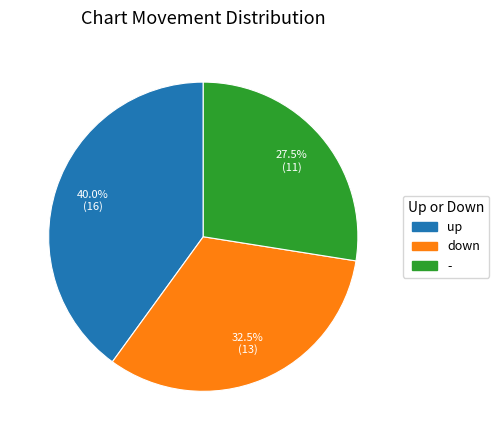

Between down and up, which is larger?

up